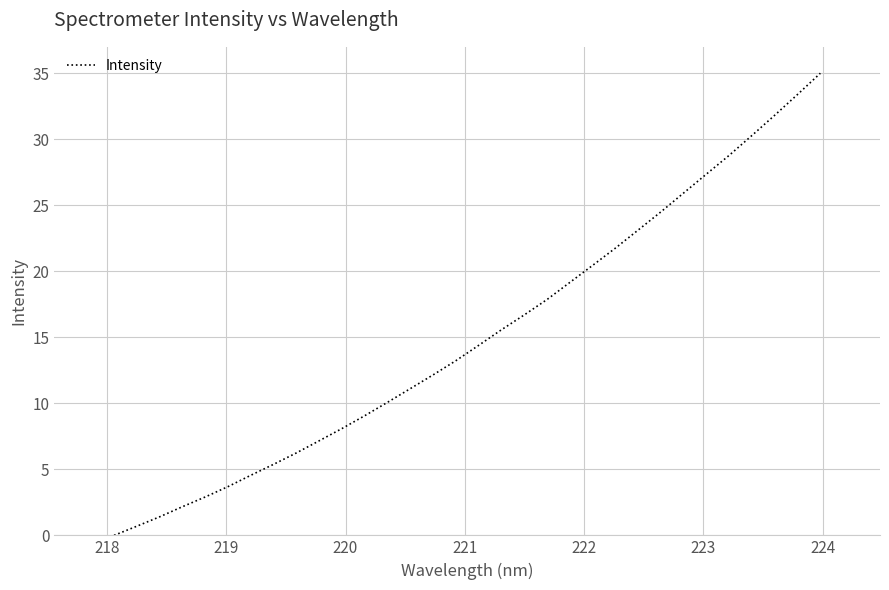

Count the number of categories in the chart.

32